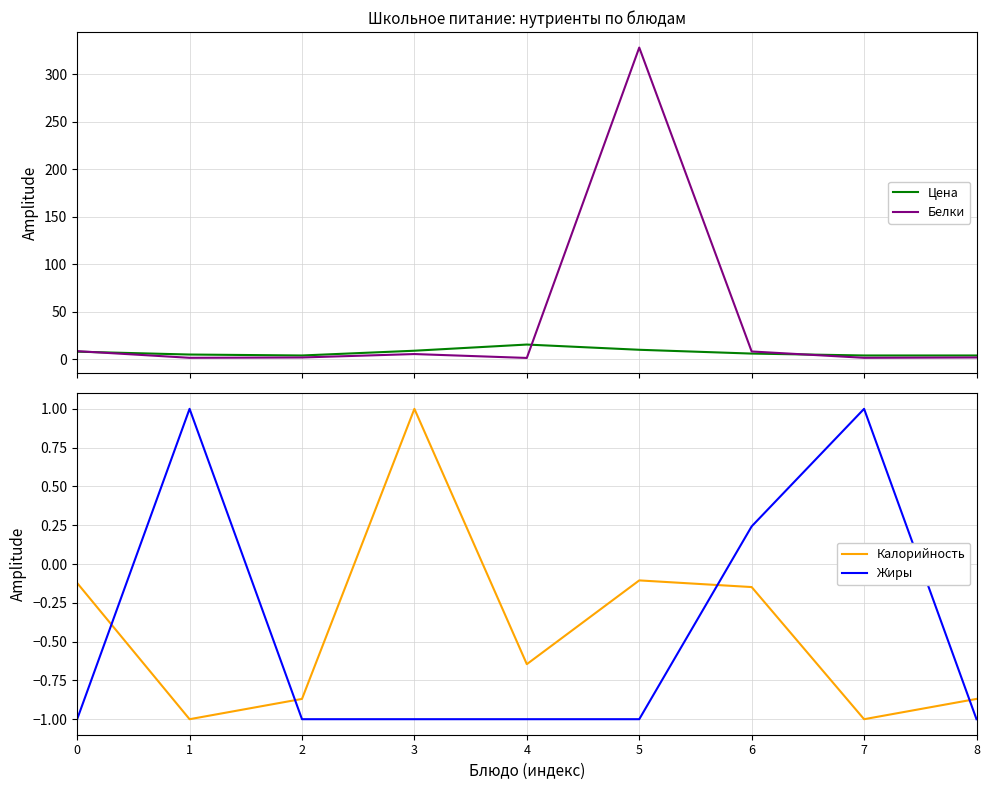

Reading right to left, what are all the values shown in this chart?

Цена: 8=4.0	7=4.0	6=6.0	5=10.0	4=15.5	3=9.0	2=4.0	1=5.0	0=8.0
Белки: 8=1.9	7=1.6	6=8.2	5=327.8	4=1.4	3=5.5	2=1.9	1=1.6	0=8.6
Калорийность: 8=-0.9	7=-1.0	6=-0.1	5=-0.1	4=-0.6	3=1.0	2=-0.9	1=-1.0	0=-0.1
Жиры: 8=-1.0	7=1.0	6=0.2	5=-1.0	4=-1.0	3=-1.0	2=-1.0	1=1.0	0=-1.0